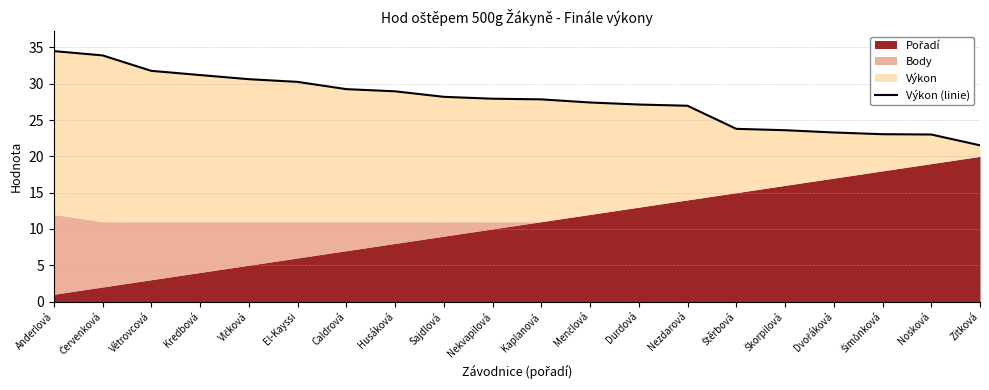

At which category does the chart reach its peak across all series?

Anderlová